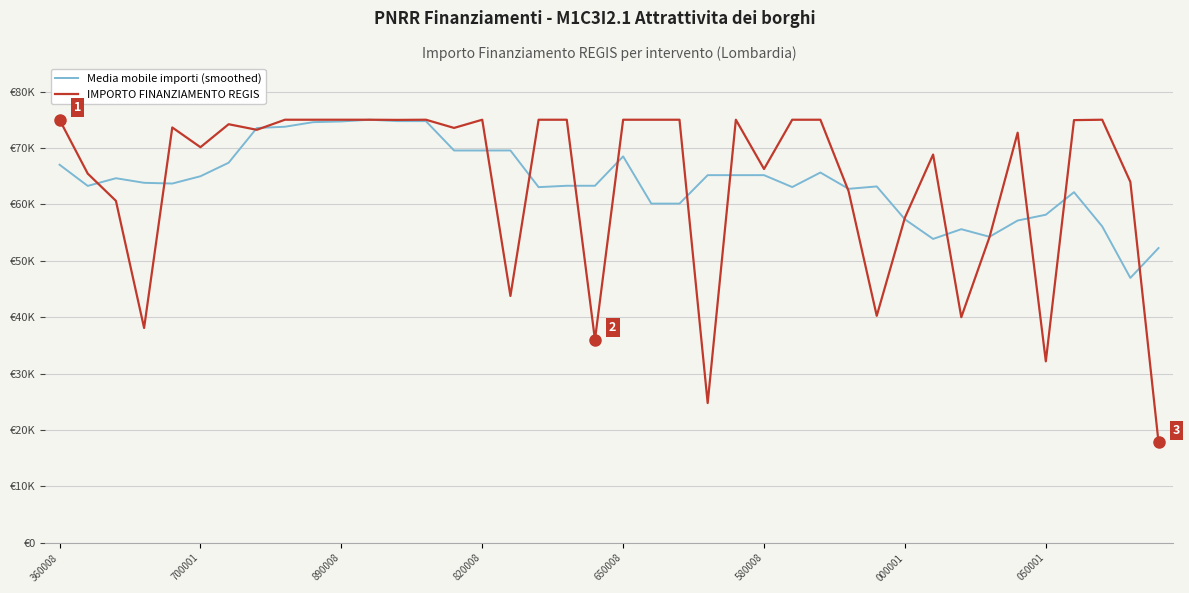

At which label does Media mobile importi (smoothed) first exceed 63820?

360008